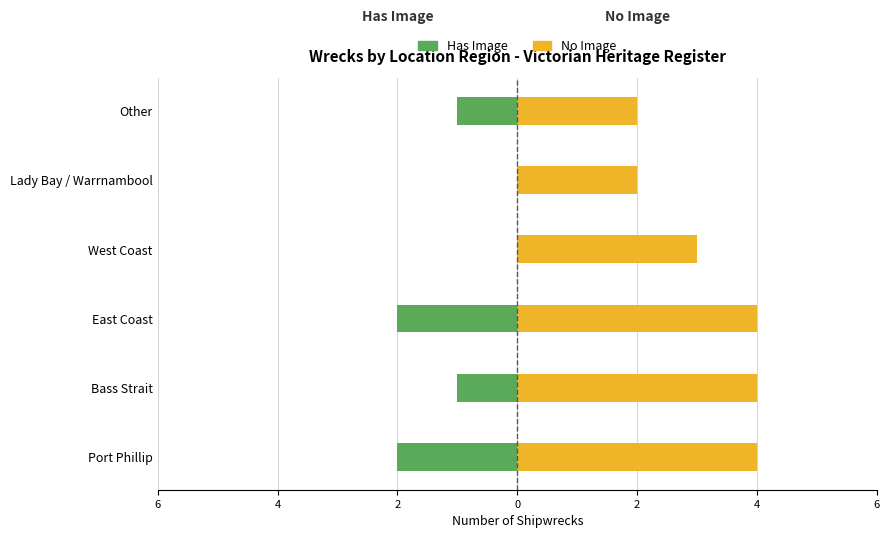

Is the value of Has Image at West Coast greater than the value of No Image at West Coast?

No